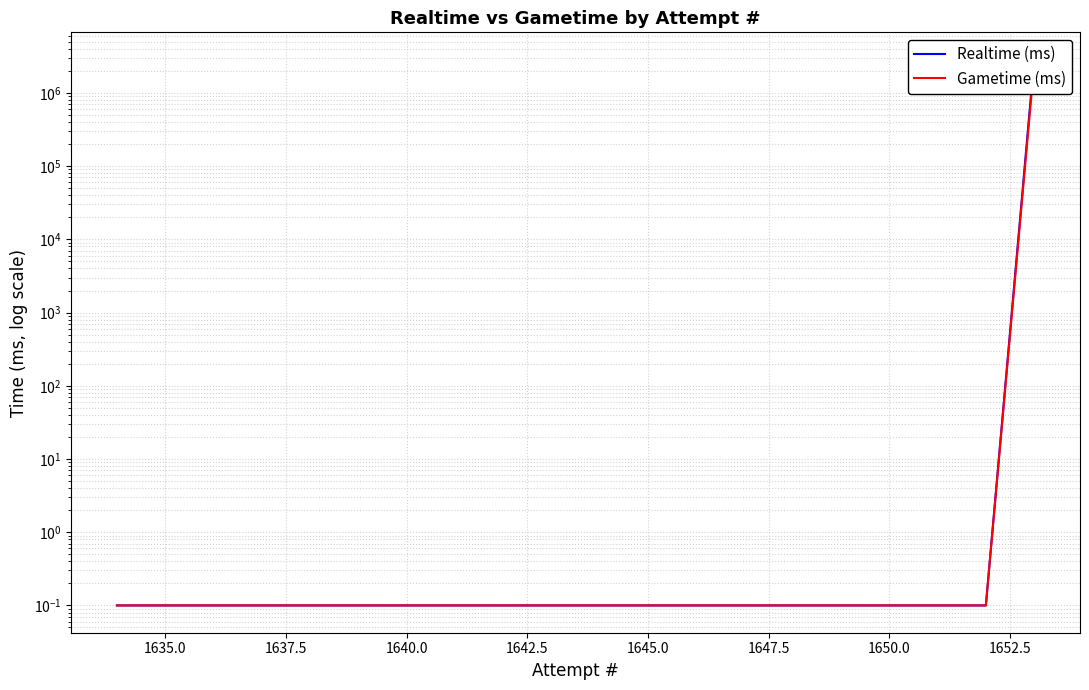

True or false: Gametime (ms) and Realtime (ms) cross at least once.

False